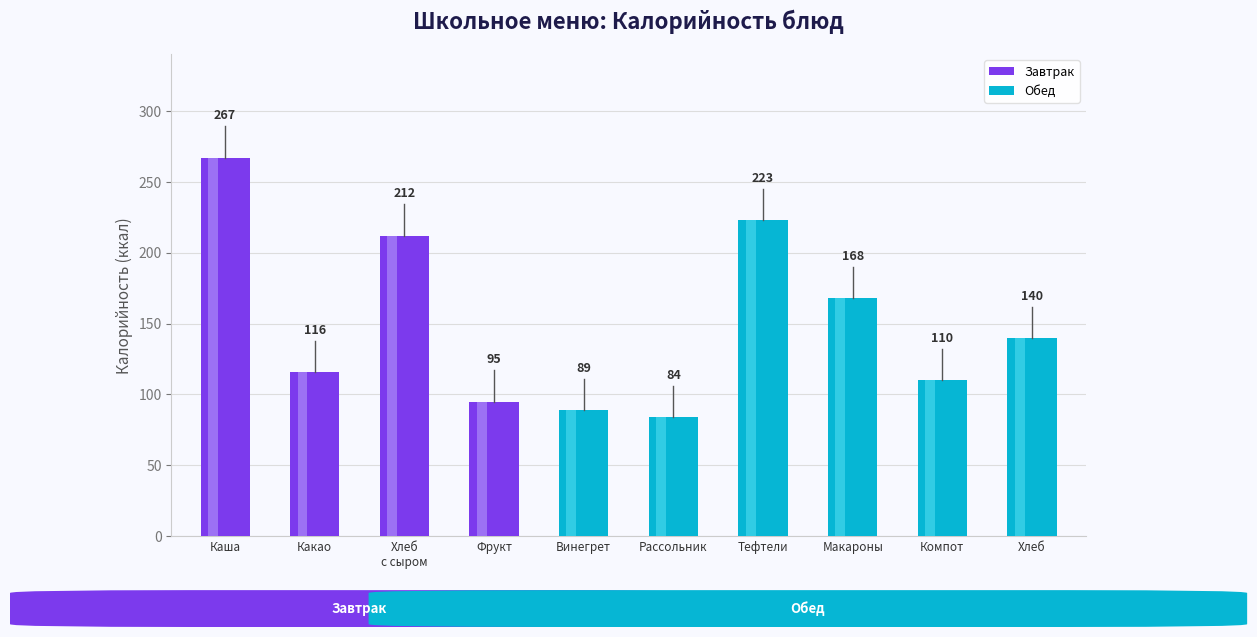

Which label corresponds to the smallest value in the chart?

Рассольник